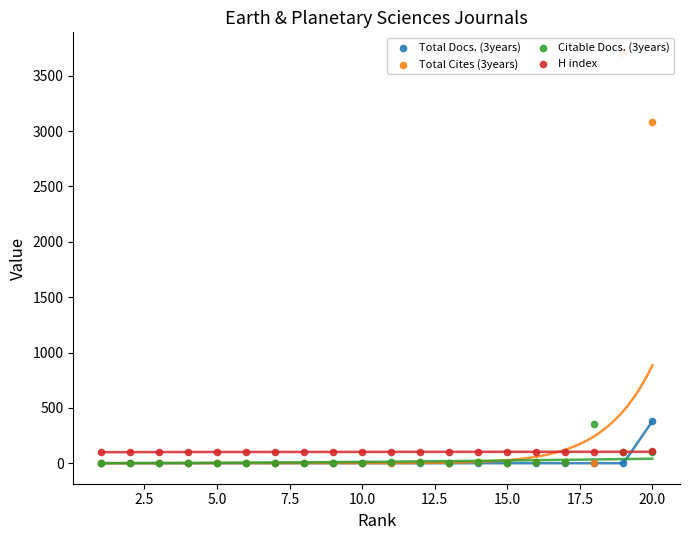

What are all the series names shown in the legend?

Total Docs. (3years), Total Cites (3years), Citable Docs. (3years), H index